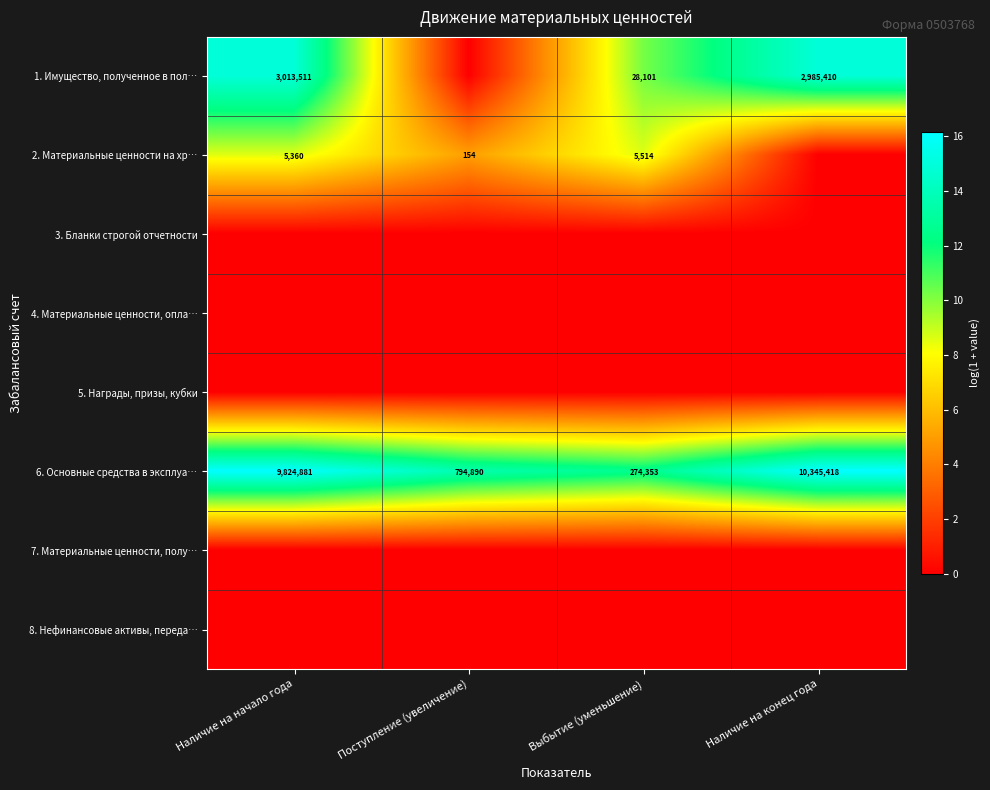

How many series are shown in this chart?

8